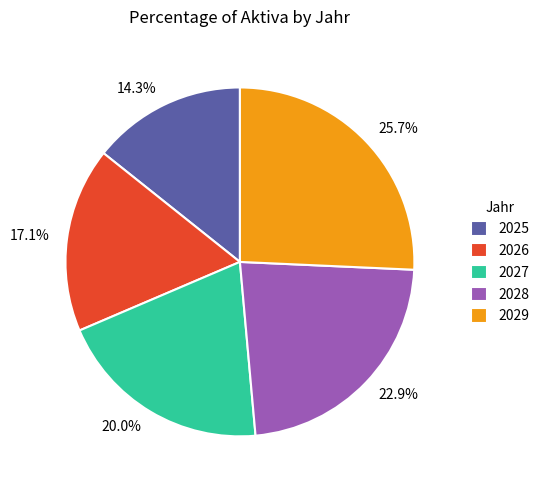

The 2029 slice represents 40% of the pie. True or false?

False